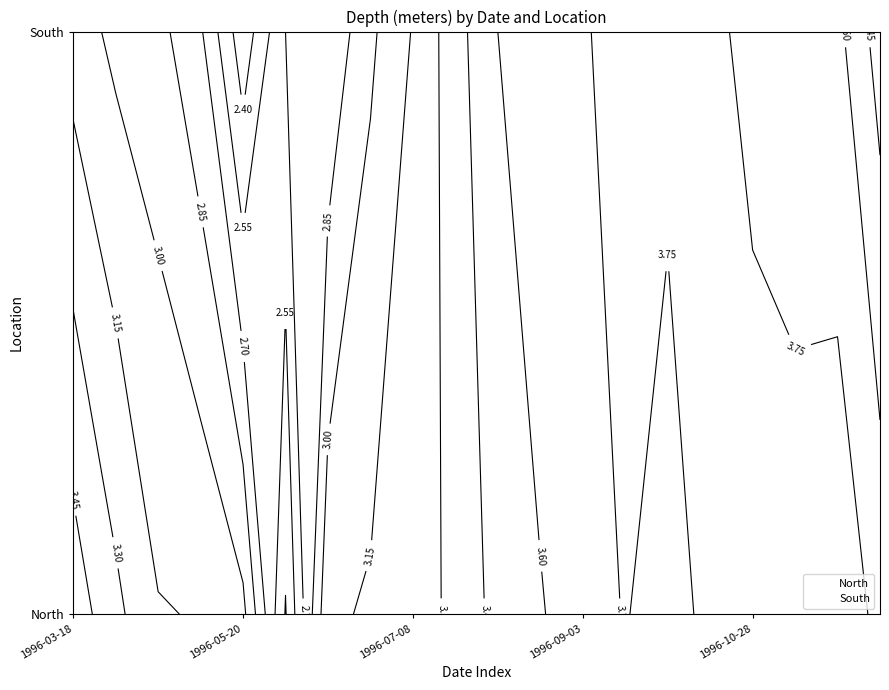

List the series in order of their overall mean, lowest first.

North, South